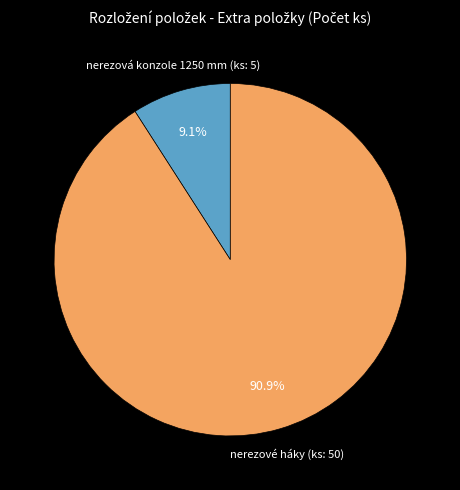

To the nearest percent, what is the average slice percentage?

50%